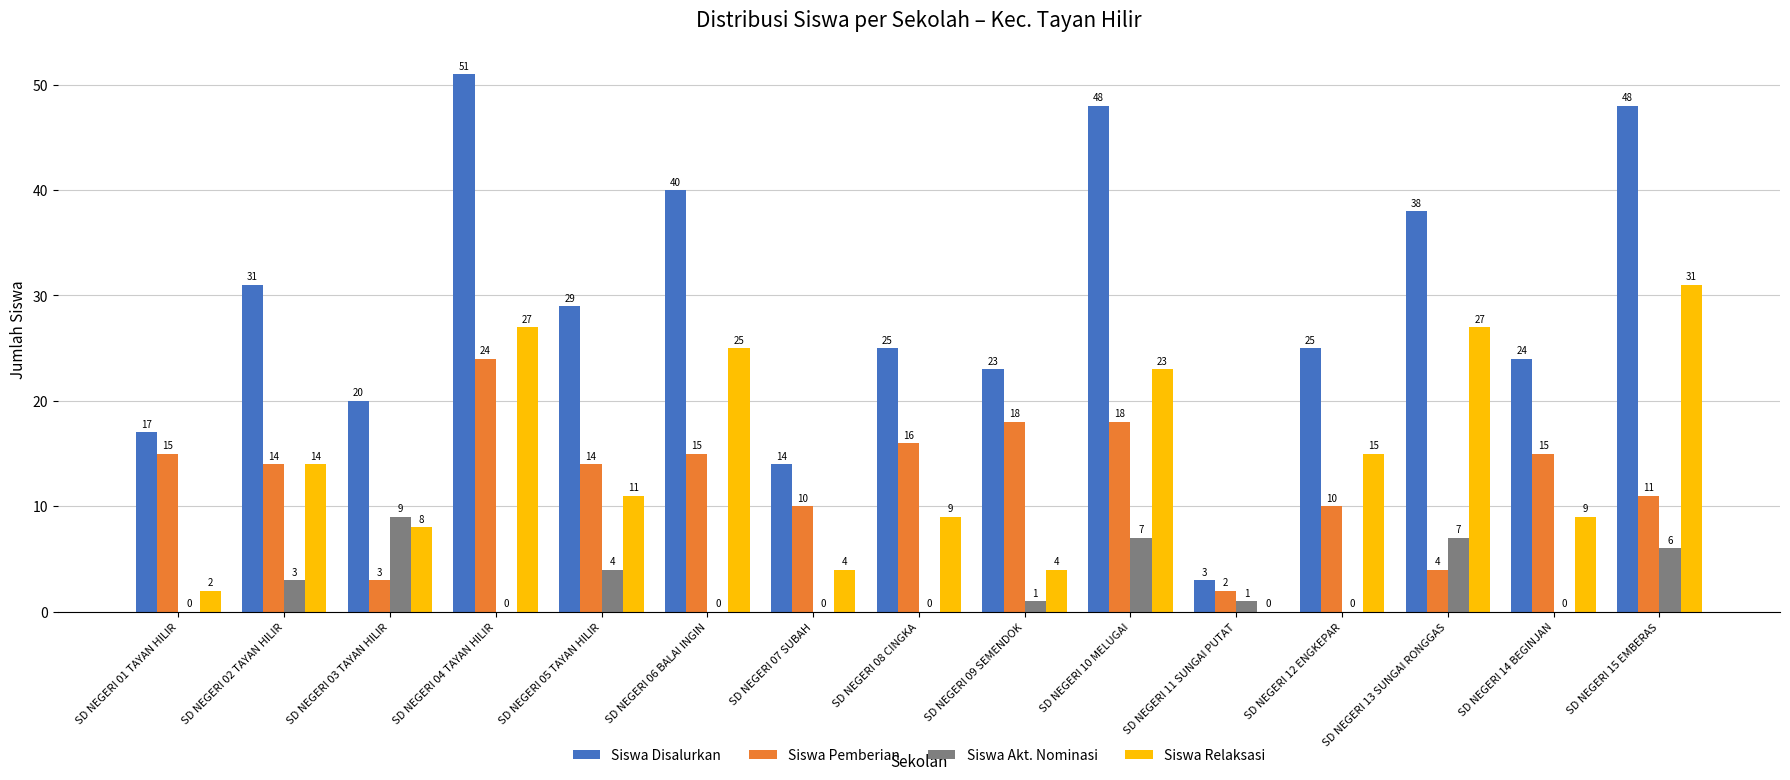

Which series changed the most between SD NEGERI 02 TAYAN HILIR and SD NEGERI 05 TAYAN HILIR?

Siswa Relaksasi